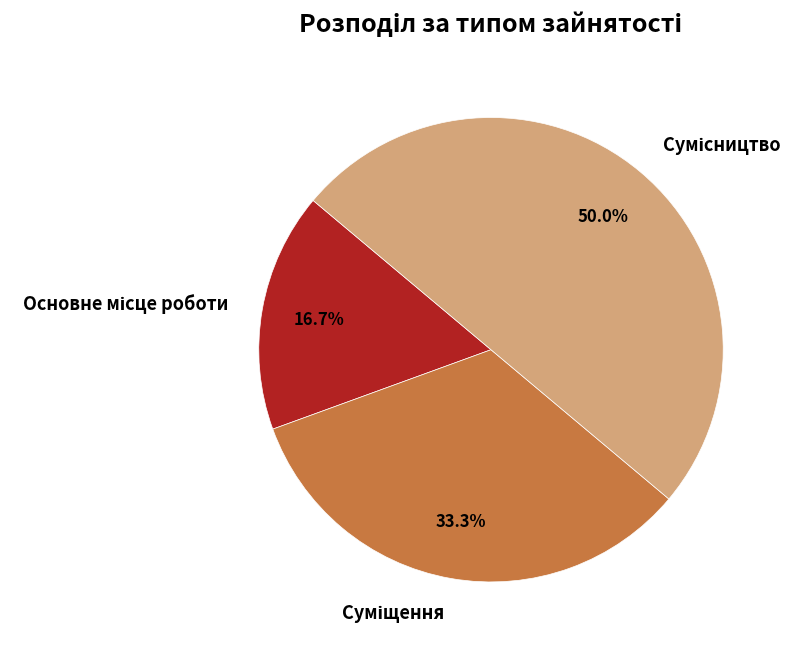

What is the change in value from Основне місце роботи to Сумісництво?

+2